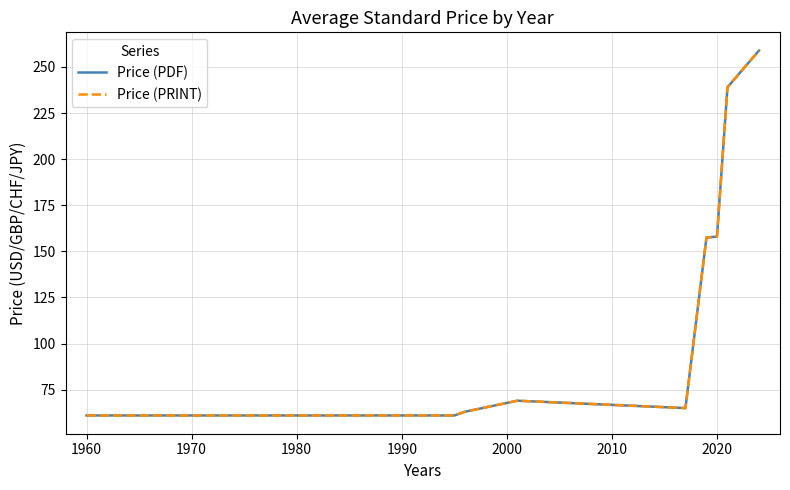

Is this an area chart (filled region under the line)?

No